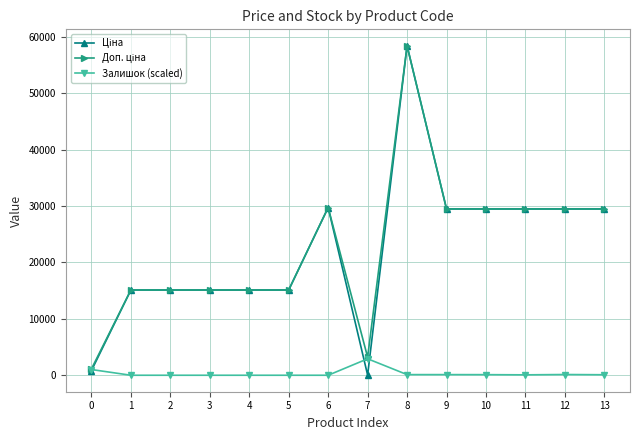

What is the spread (max minus min) of values at 2?

15120.0